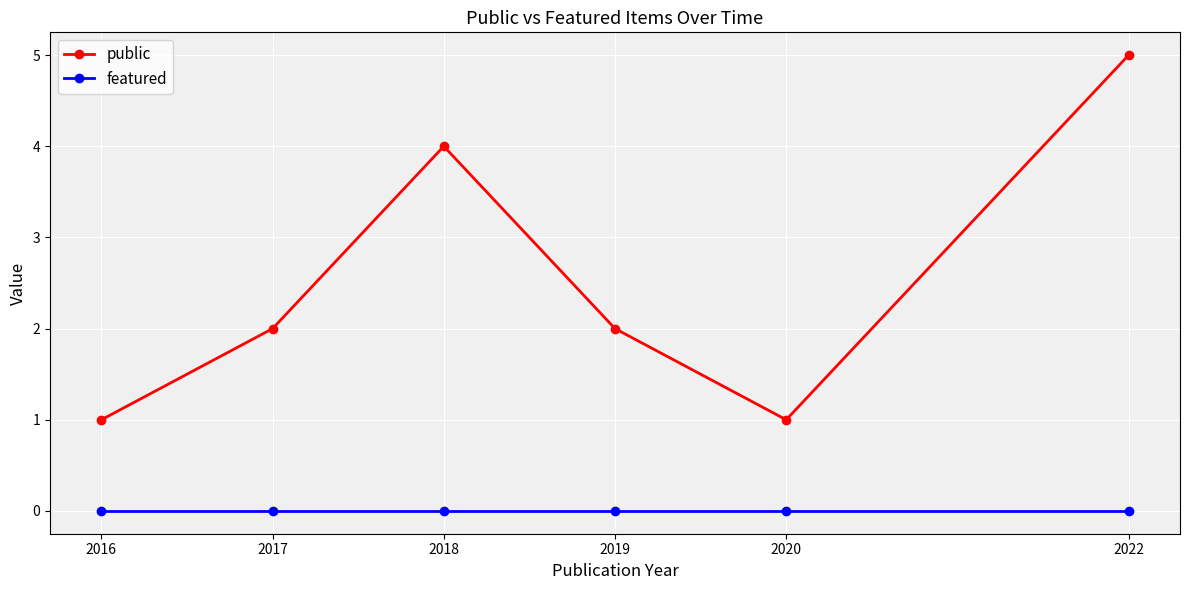

At which label does public reach its peak?

2022